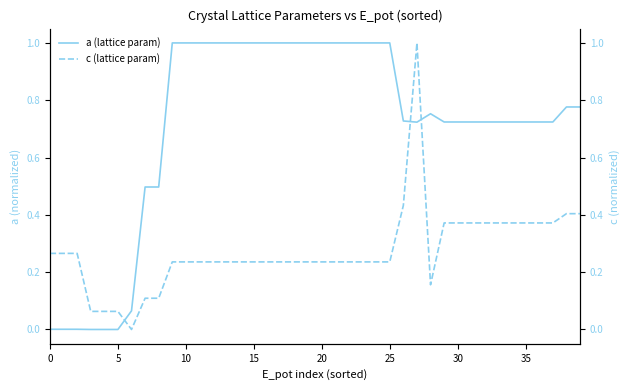

Is it true that c (lattice param) equals 0.5 at 34?

False